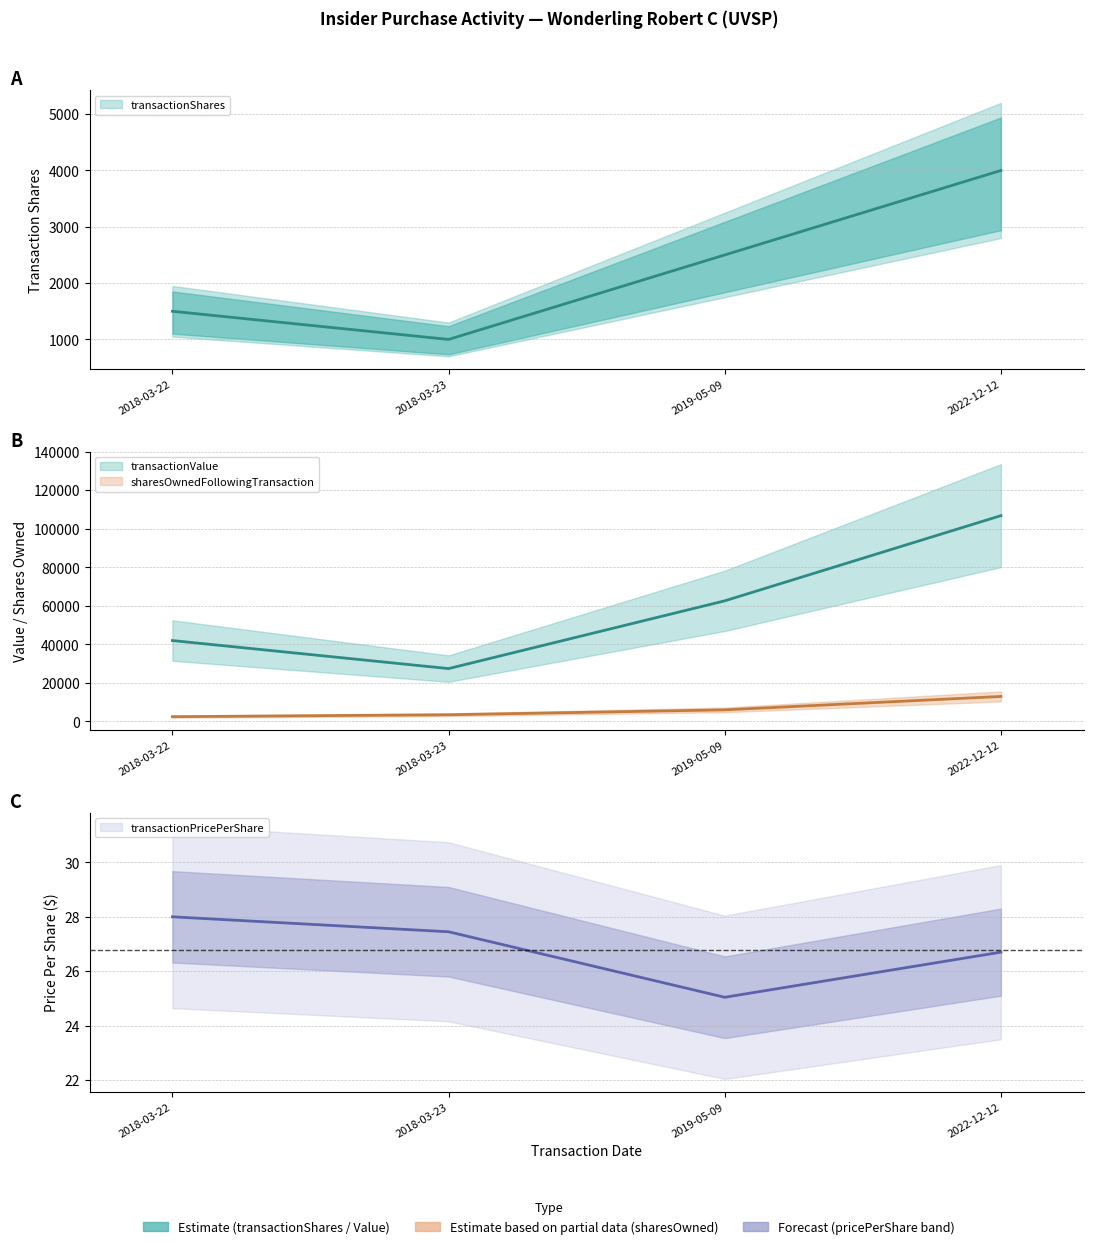

Count the transactionShares values in the range 1500 to 4000.

3